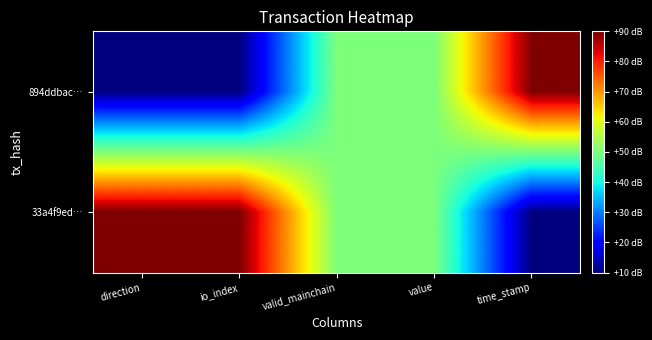

Between valid_mainchain and value, which series saw the biggest shift?

894ddbac…